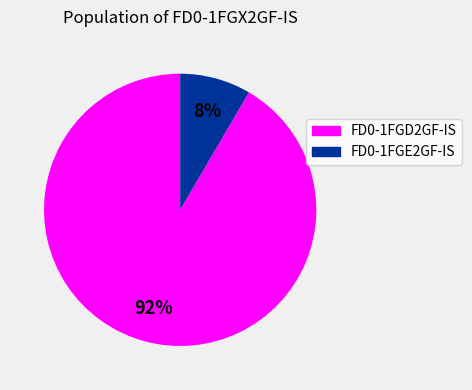

Which has a higher value, FD0-1FGD2GF-IS or FD0-1FGE2GF-IS?

FD0-1FGD2GF-IS